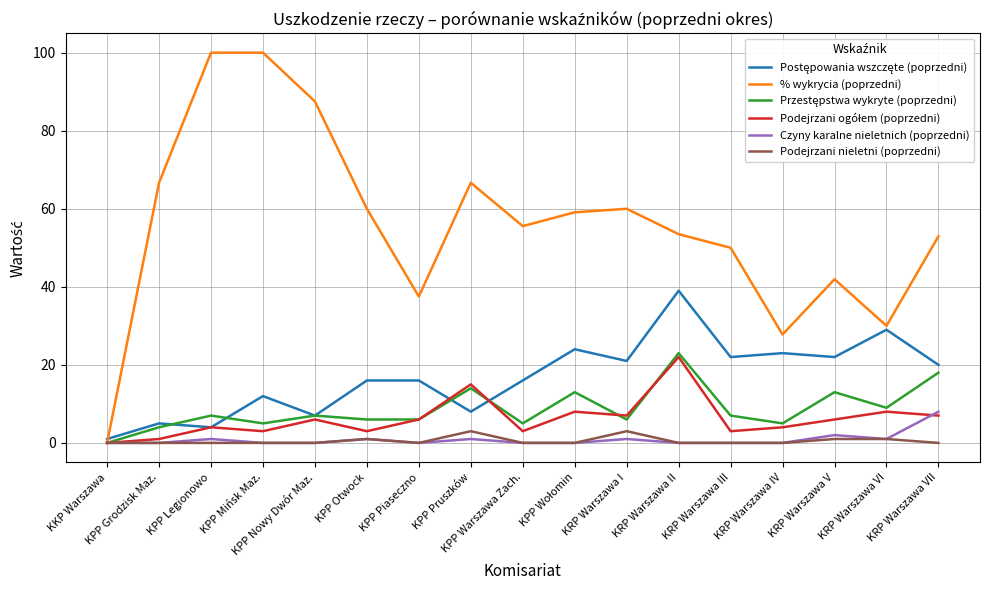

What is the maximum value shown in the chart?

100.0